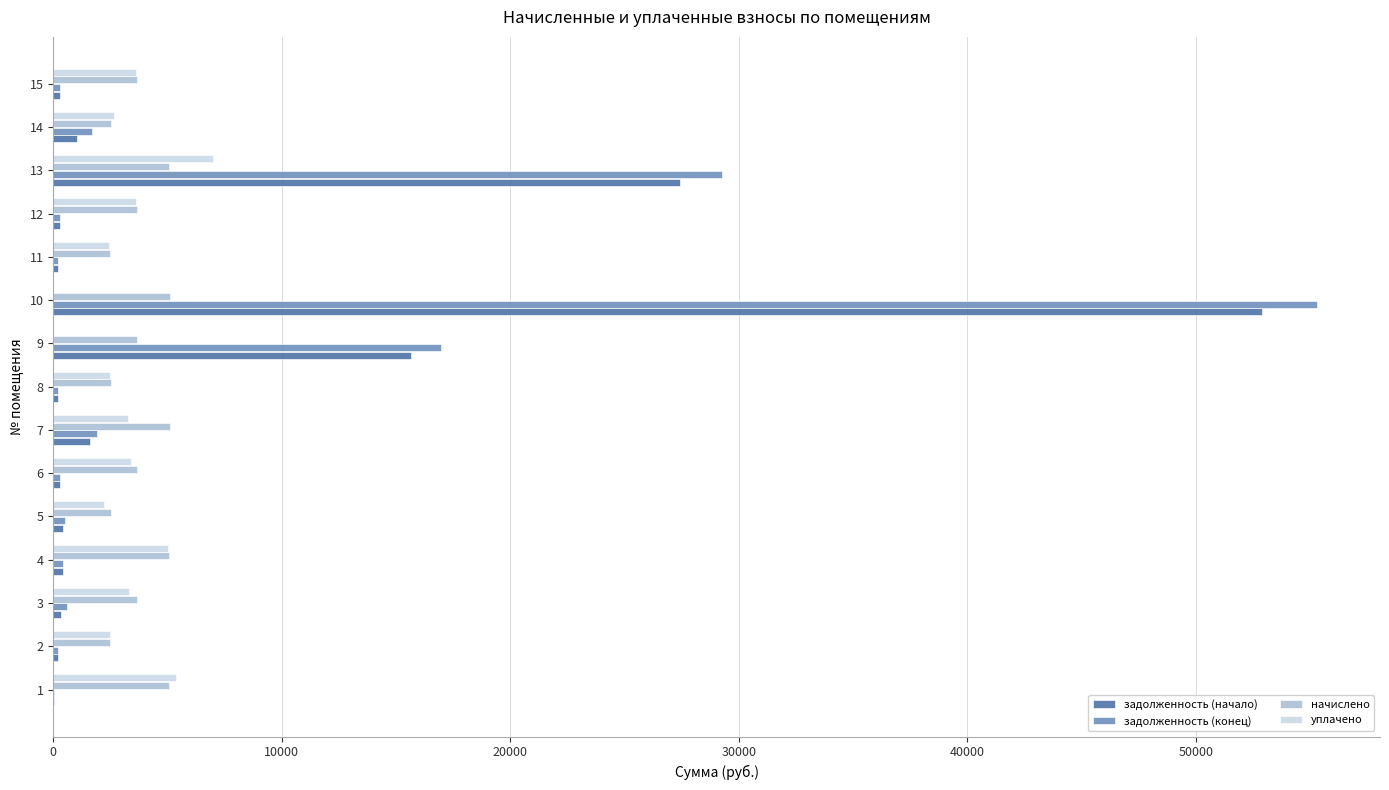

At which category is the sum across all series the highest?

10